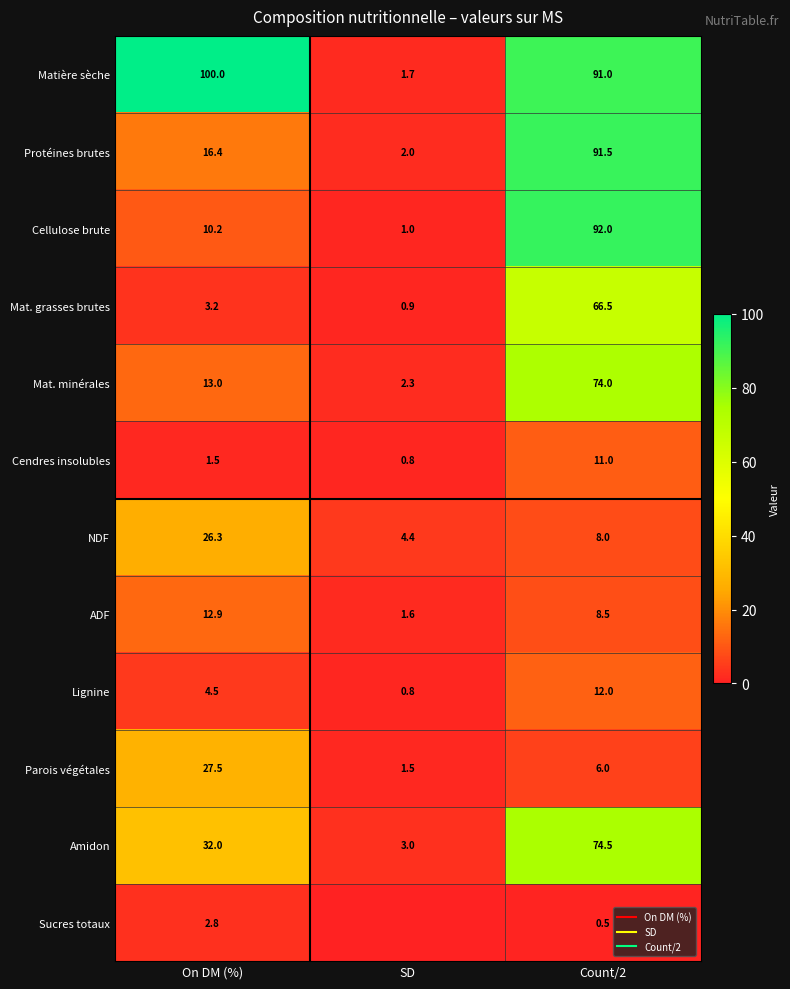

Is the value of Matière sèche at Count/2 greater than the value of Mat. grasses brutes at On DM (%)?

Yes